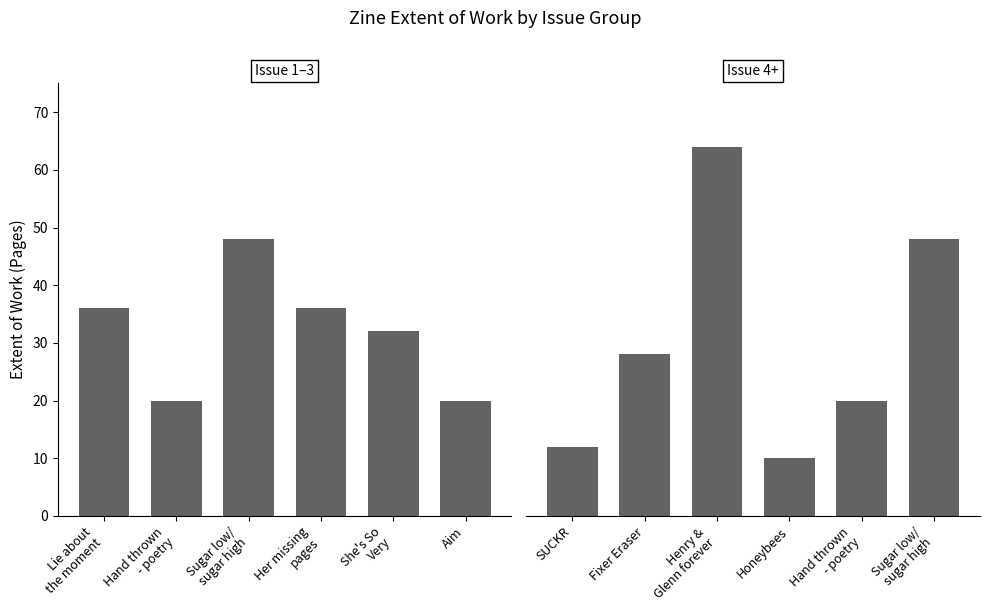

Which has a higher value, She's So
Very or Aim?

She's So
Very